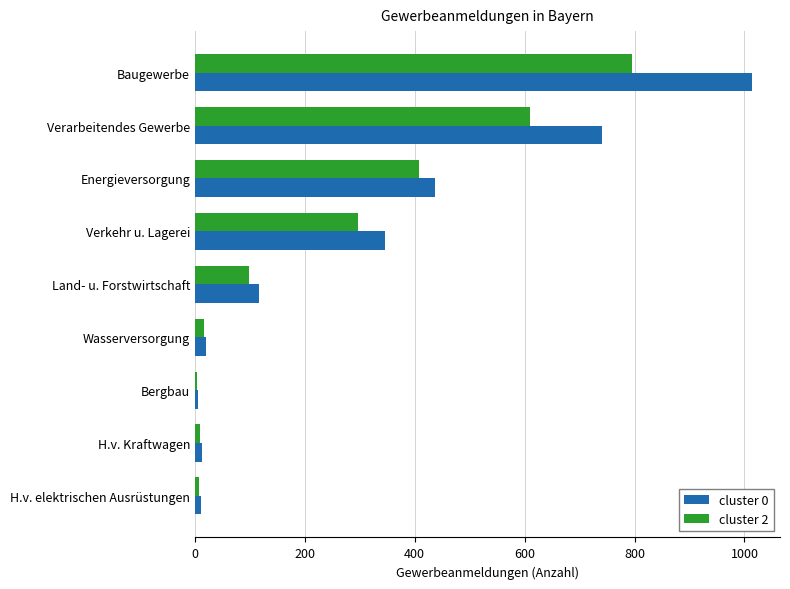

Is it true that cluster 2 equals 106 at Energieversorgung?

False